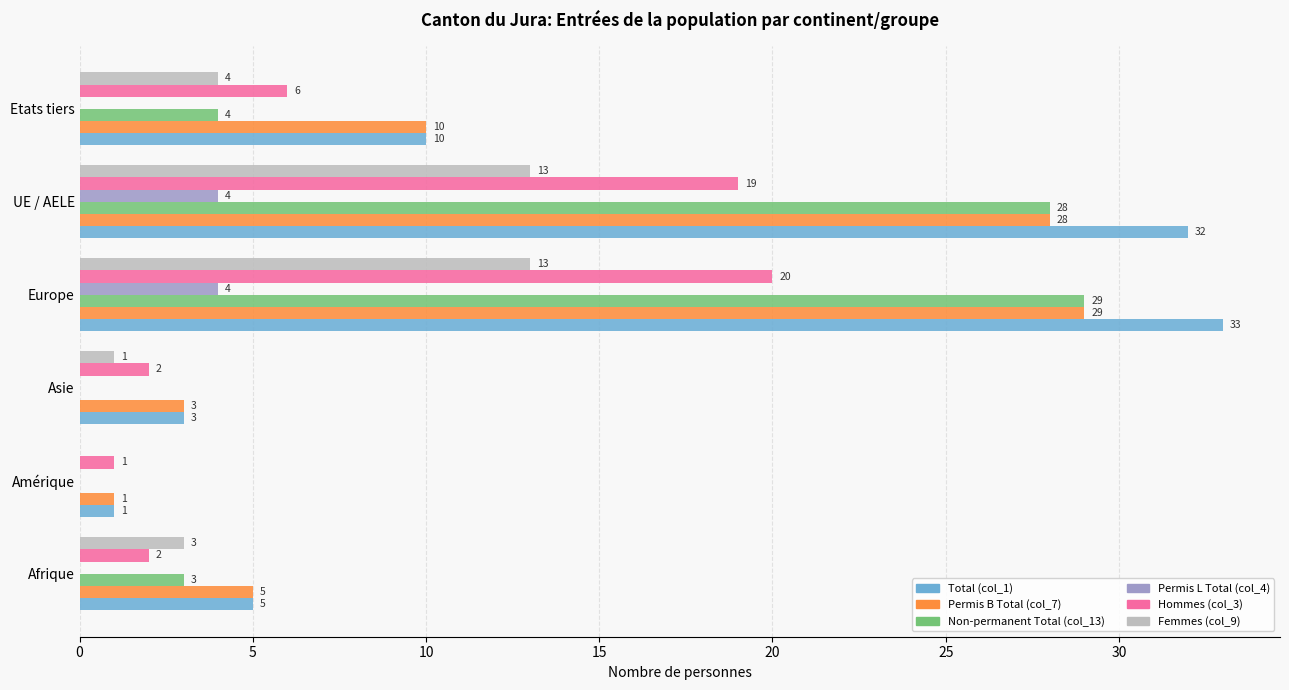

What is the sum of the Femmes (col_9) values at Etats tiers and Amérique?

4